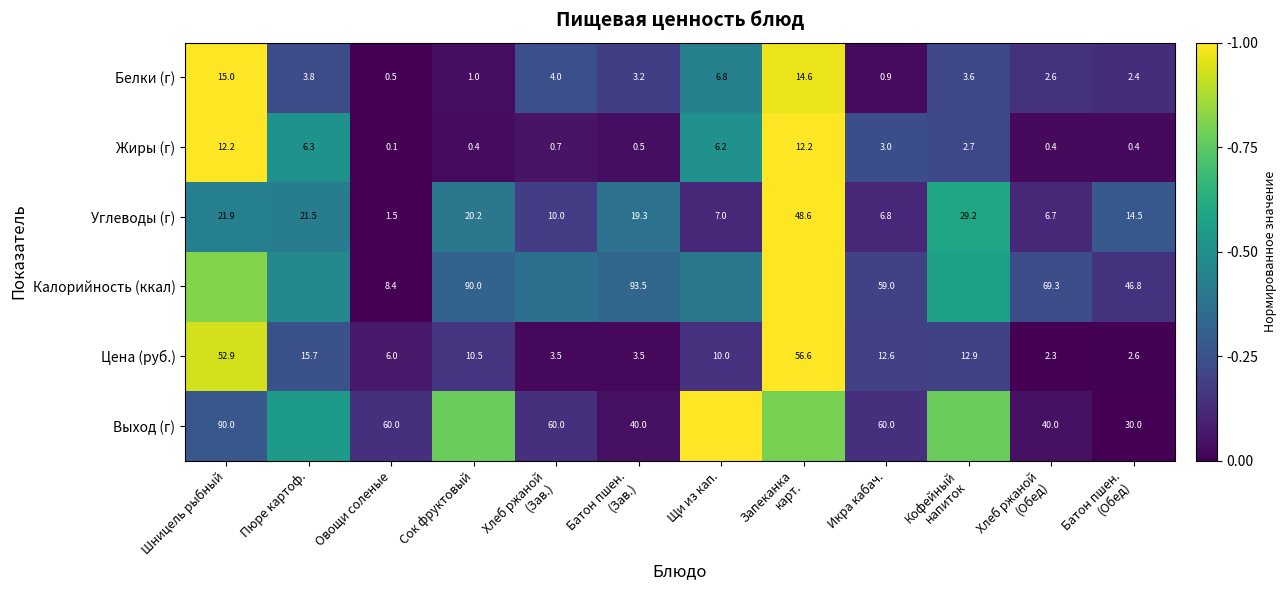

At which label does Углеводы (г) first exceed 19?

Шницель рыбный